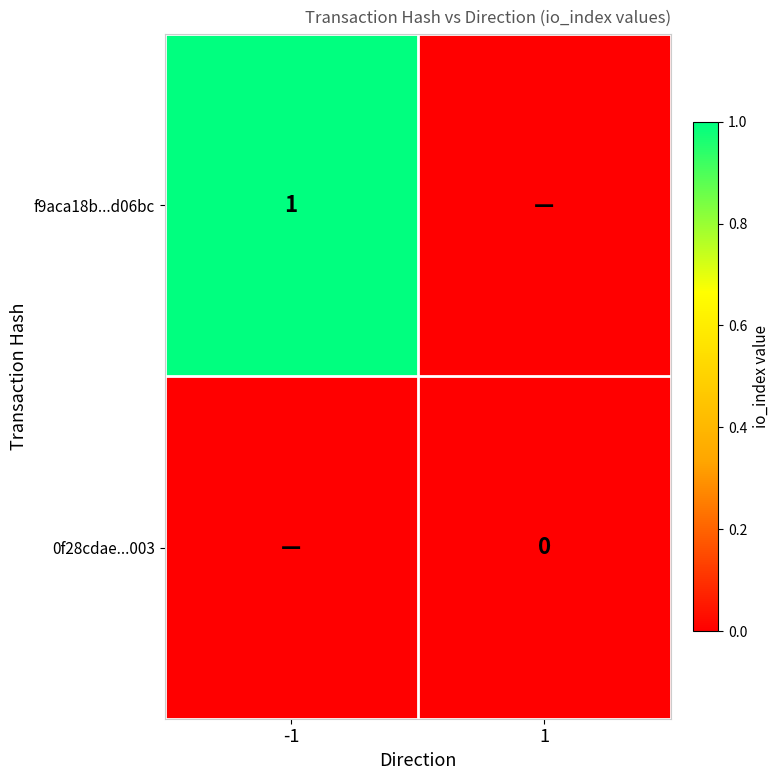

The value of f9aca18b...d06bc at -1 is 1. True or false?

True